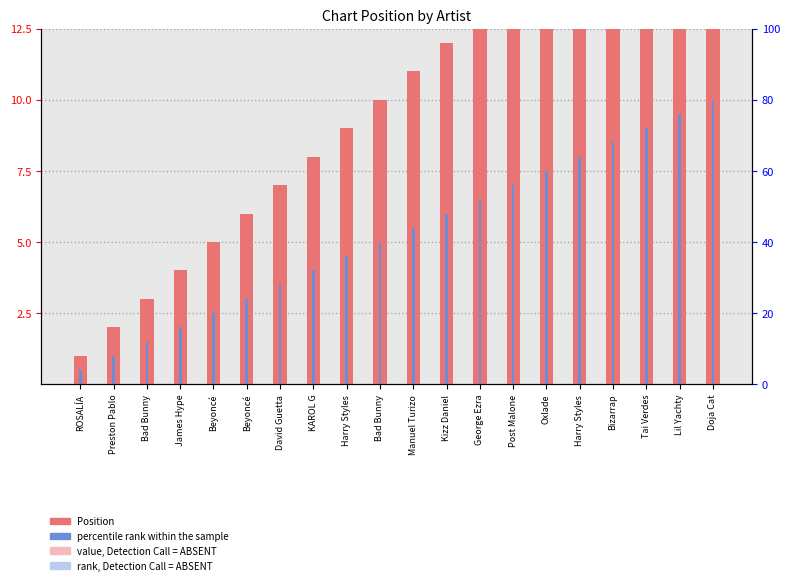

Is it true that Position equals 17.0 at Bizarrap?

True